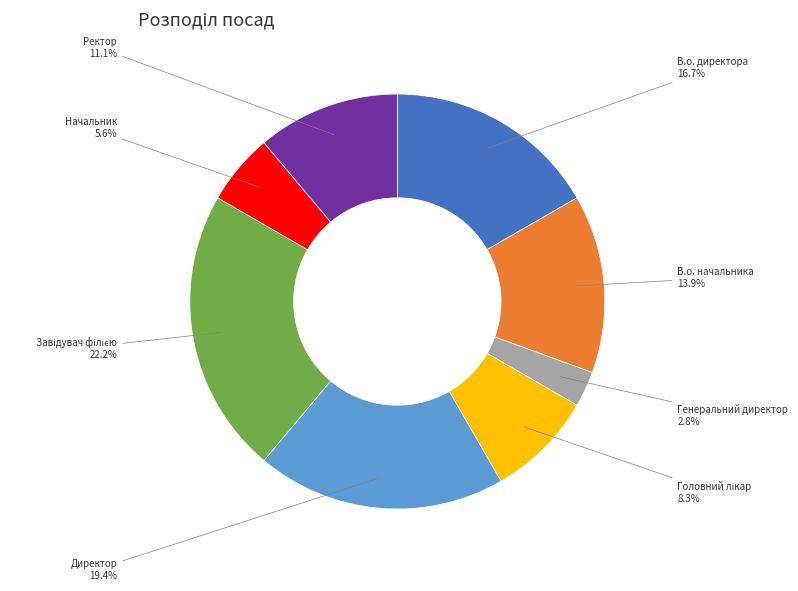

Is there a majority slice in this chart?

No